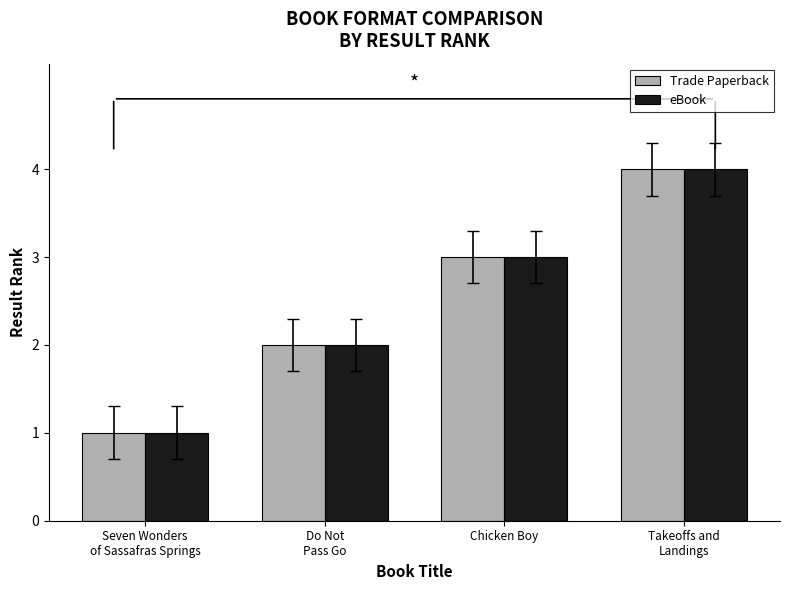

What is the label of the 3rd bar from the left?

Chicken Boy